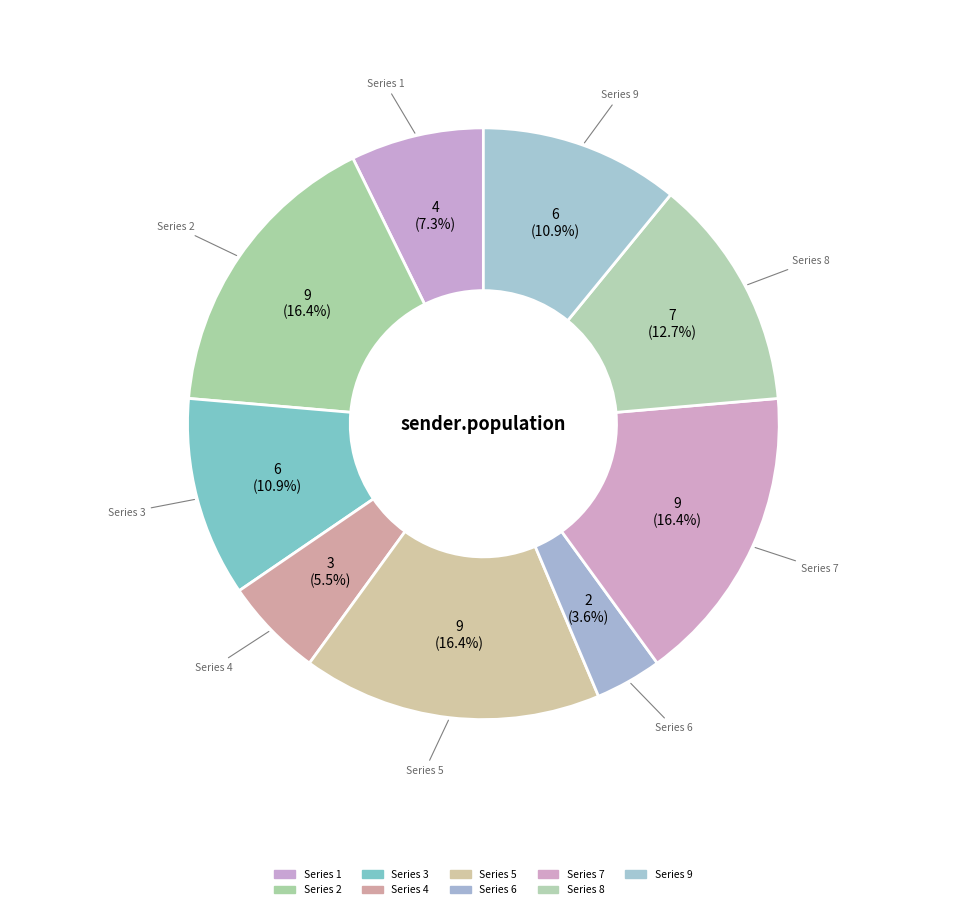

How many segments does this pie chart have?

9